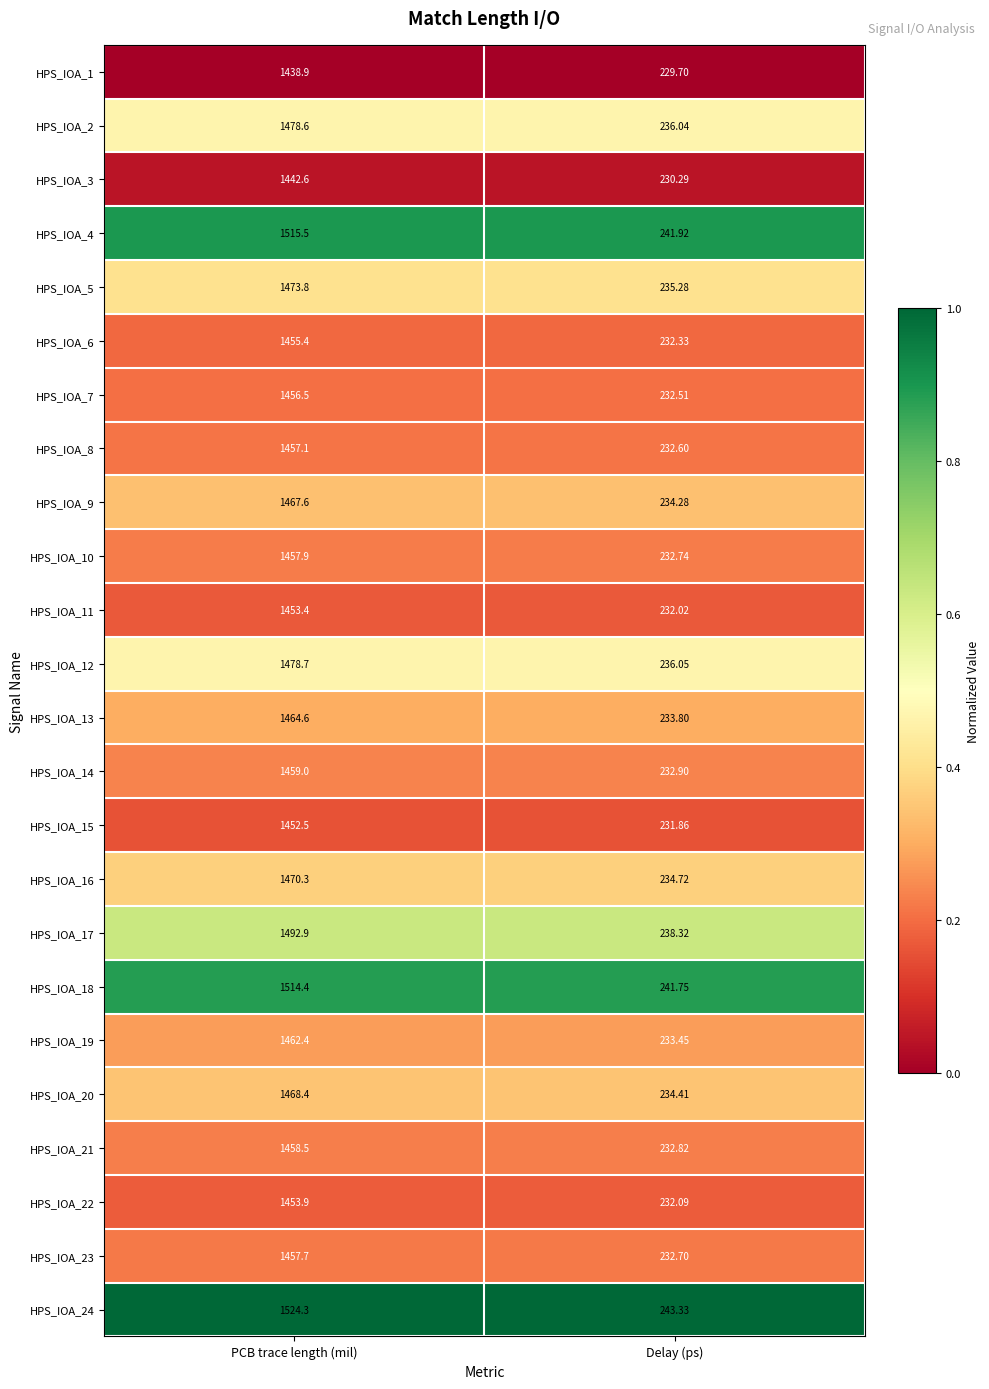

Where does the HPS_IOA_11 series first go above 1453?

PCB trace length (mil)